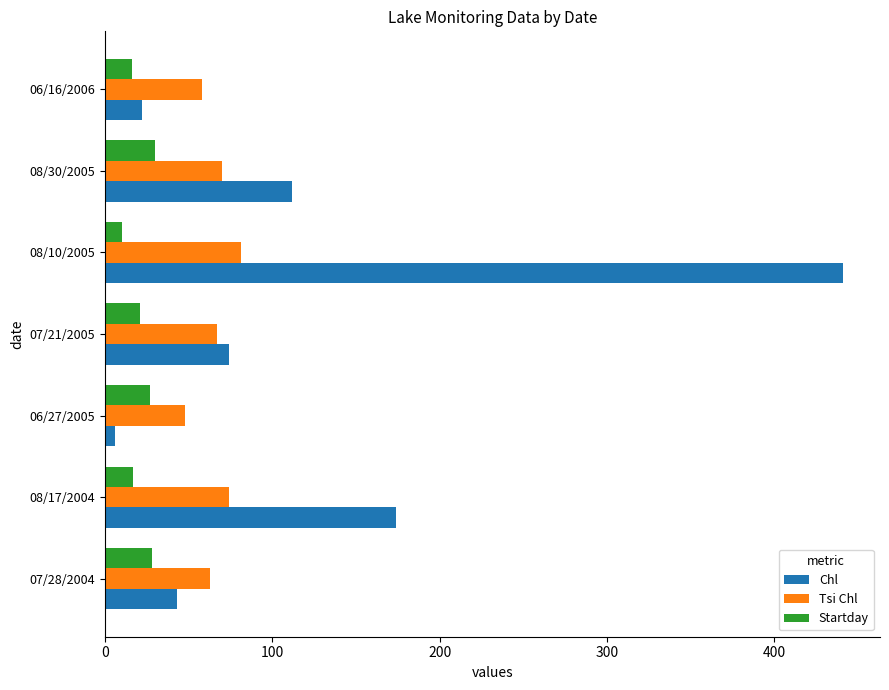

The value of Tsi Chl at 08/17/2004 is 104. True or false?

False